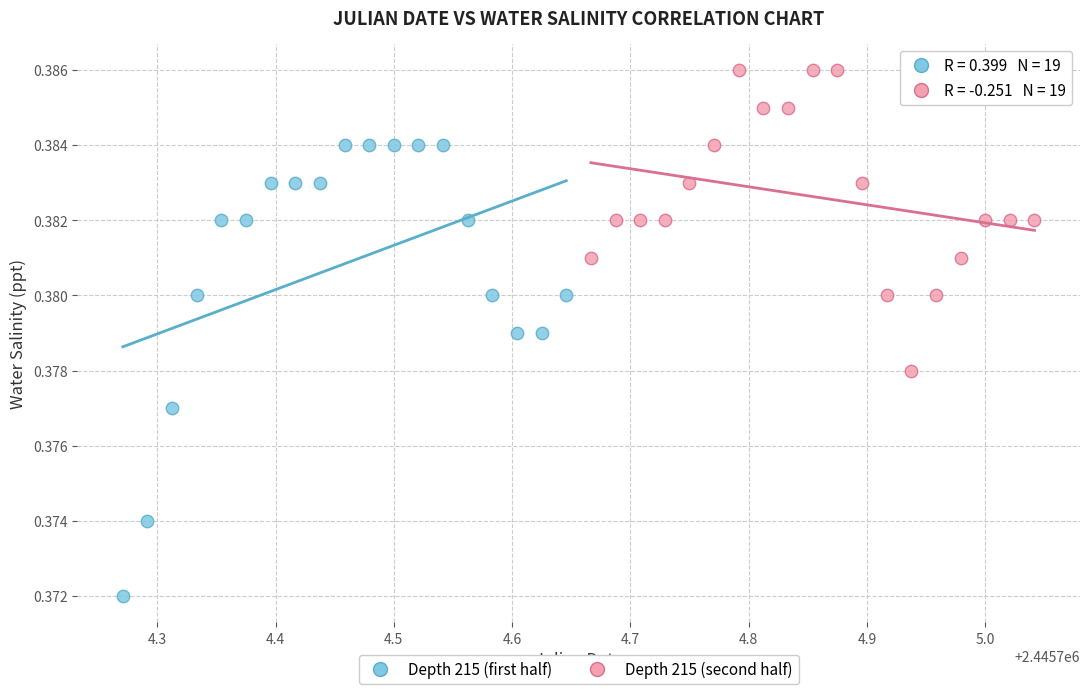

Which series reaches the minimum Y coordinate?

Depth 215 (first half)